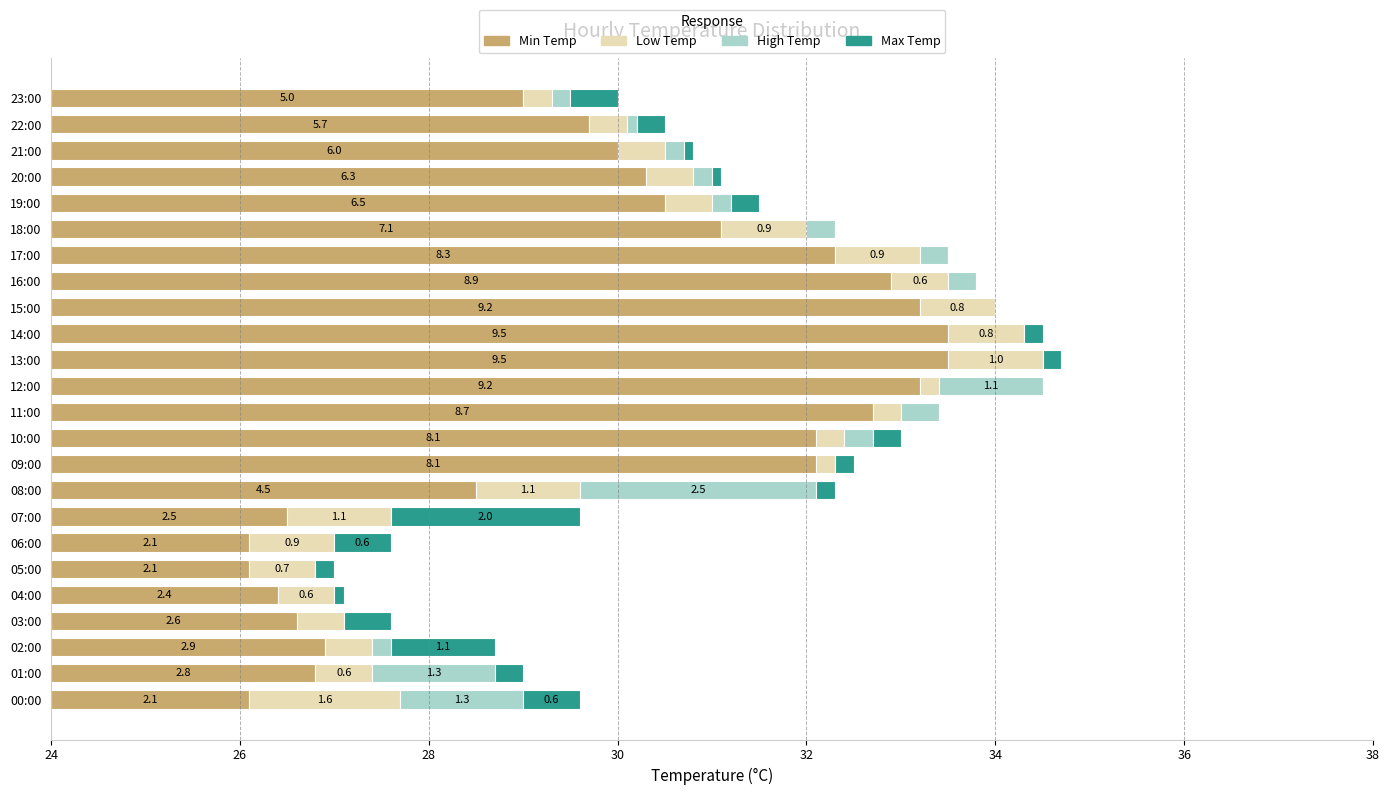

Which series has the widest spread of values?

Min Temp